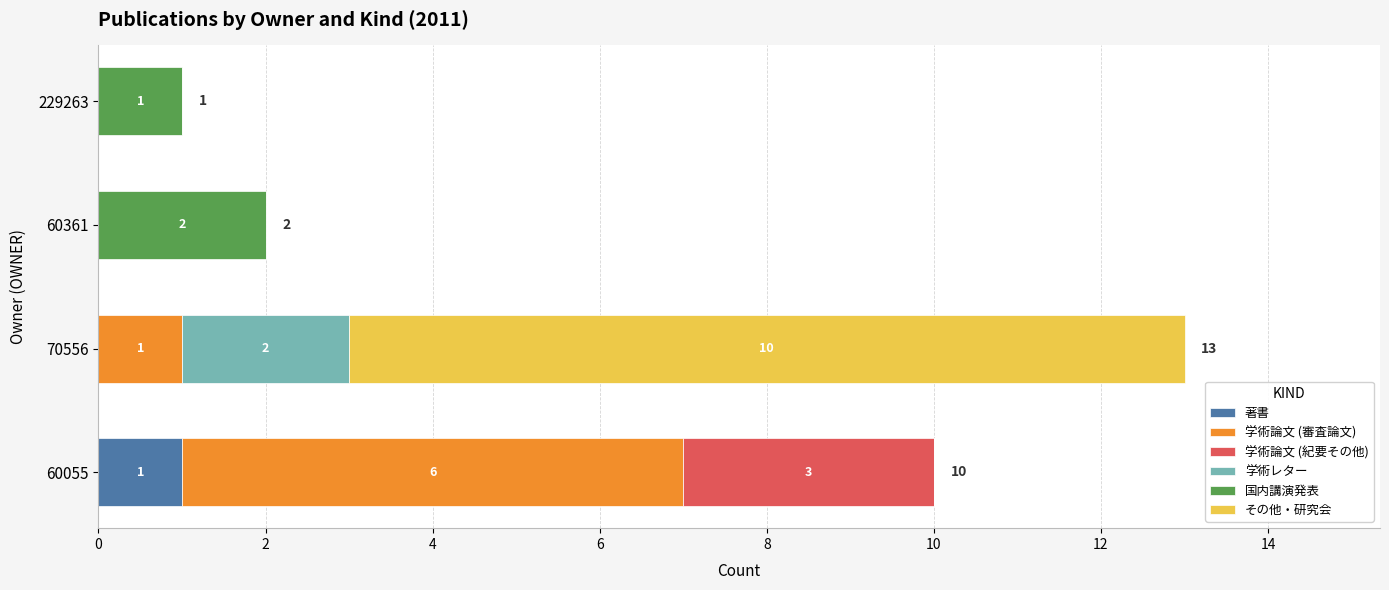

The value of 著書 at 60055 is 1. True or false?

True